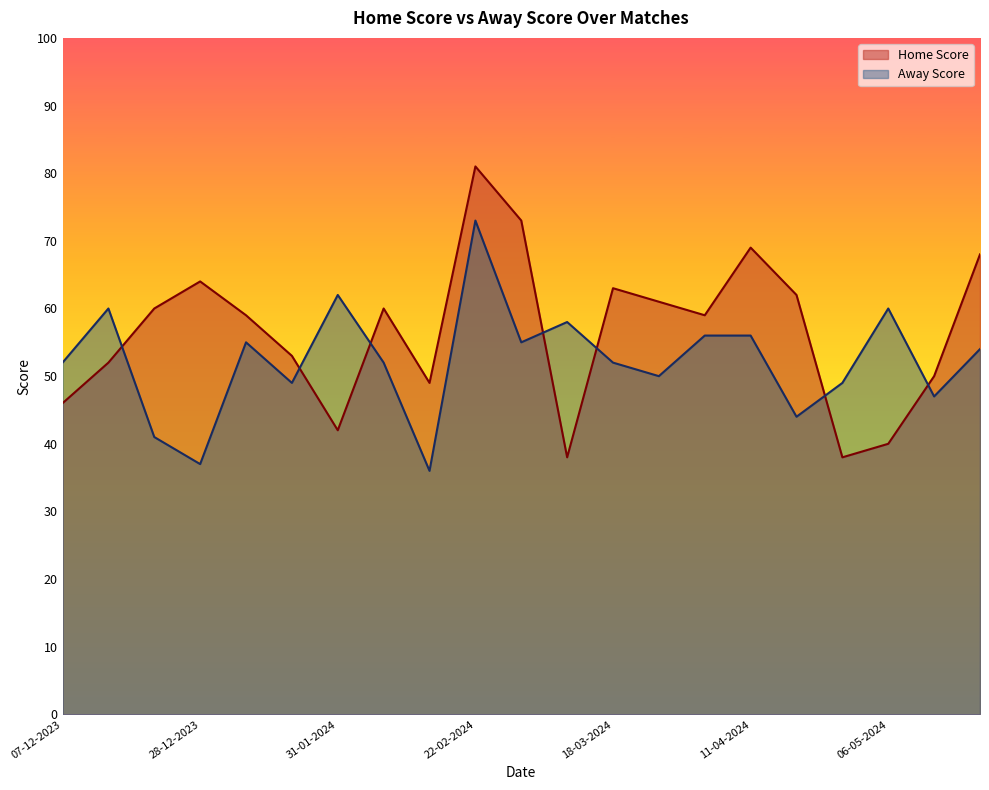

In Home Score, how many points are lower than both neighbors (excluding endpoints)?

5